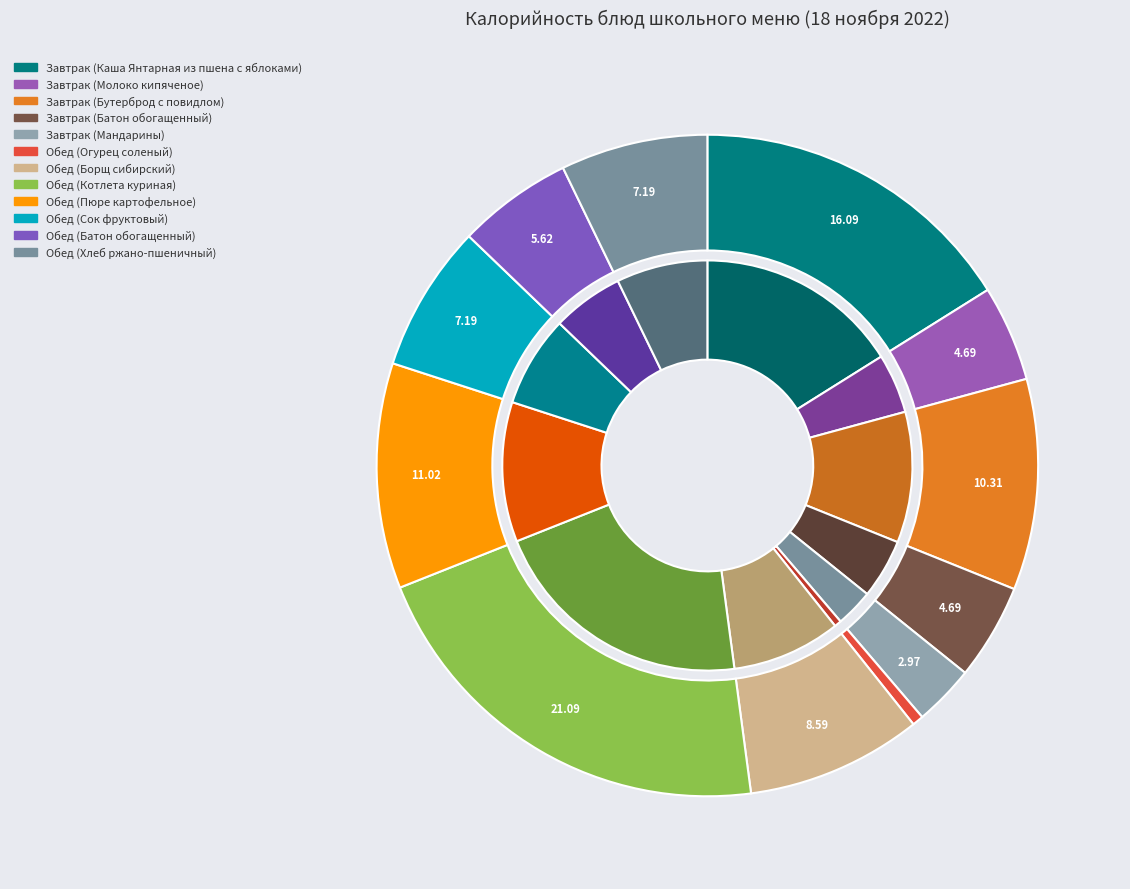

True or false: Завтрак (Бутерброд с повидлом) accounts for 1% of the total.

False